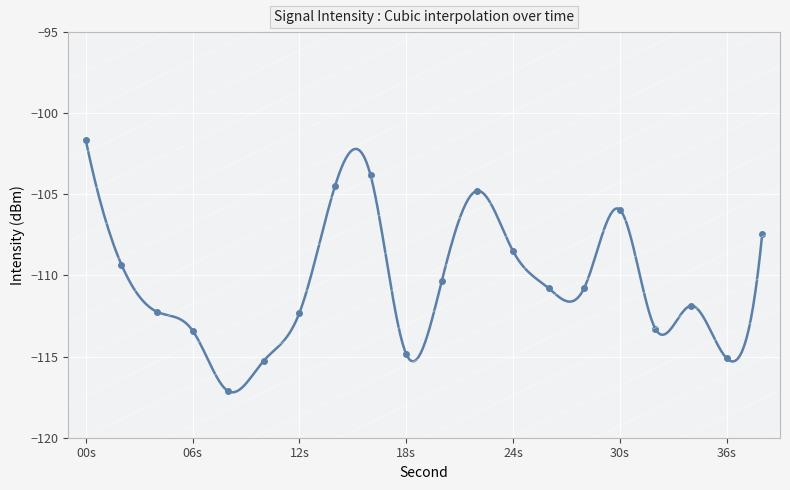

True or false: the data shows -31.0 at 20.

False